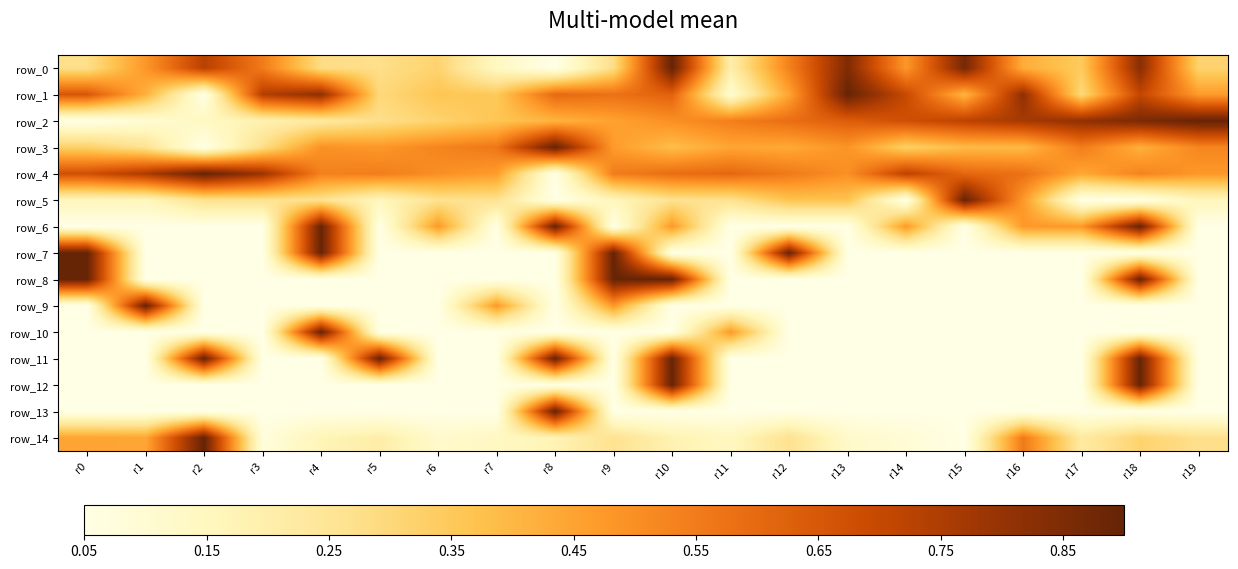

Which category has the lowest value across all series?

r8